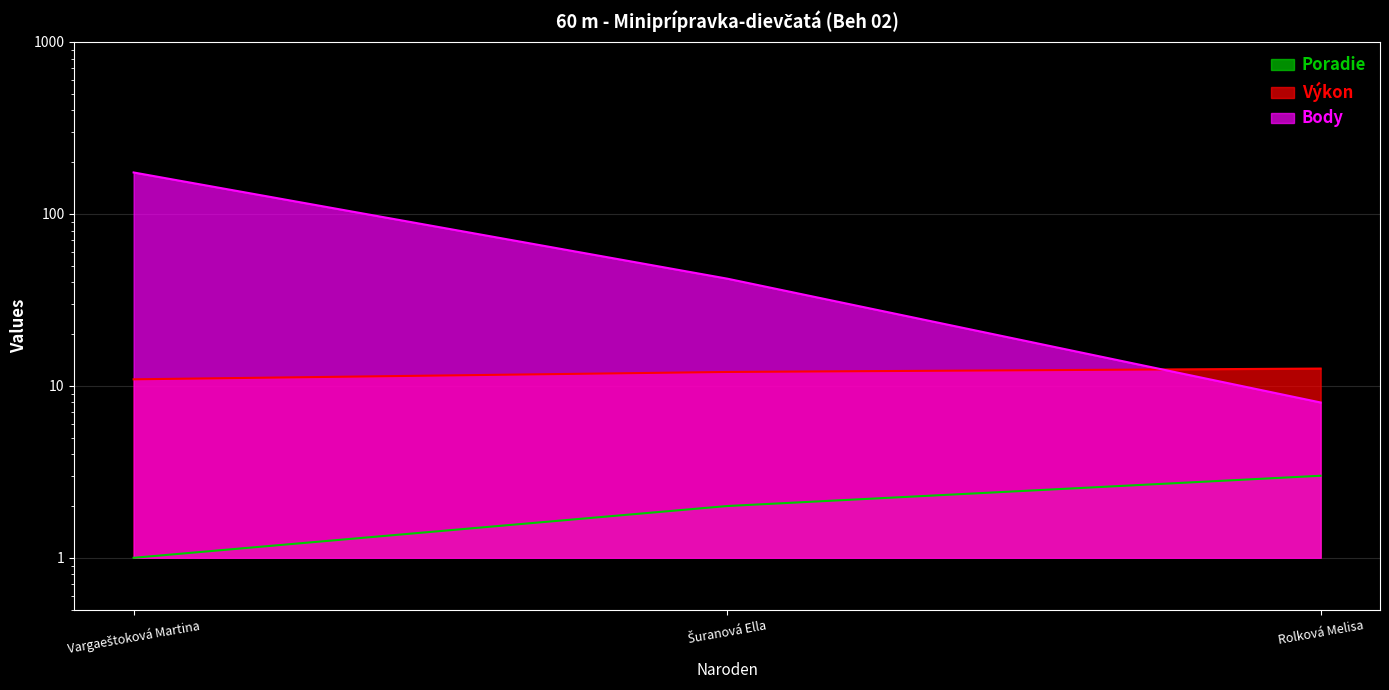

Is the value of Poradie at Rolková Melisa greater than the value of Výkon at Rolková Melisa?

No